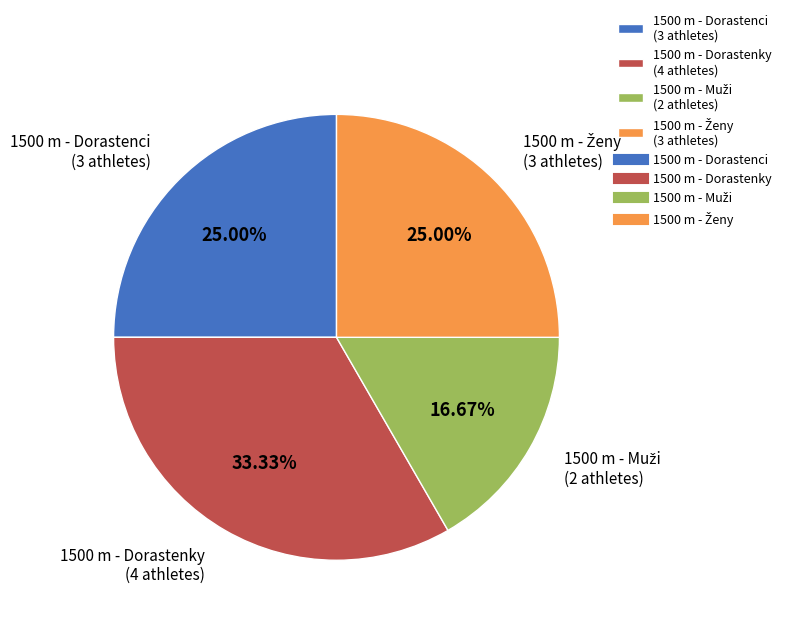

Does 1500 m - Dorastenci represent more than half of the total?

No